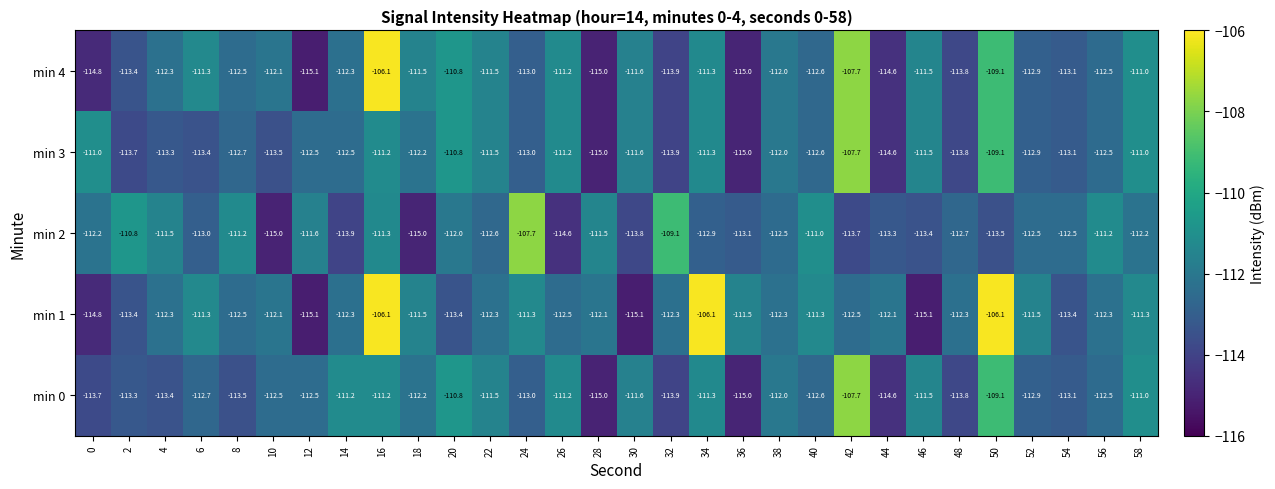

What is the difference between the maximum and minimum values in the min 1 series?

9.0